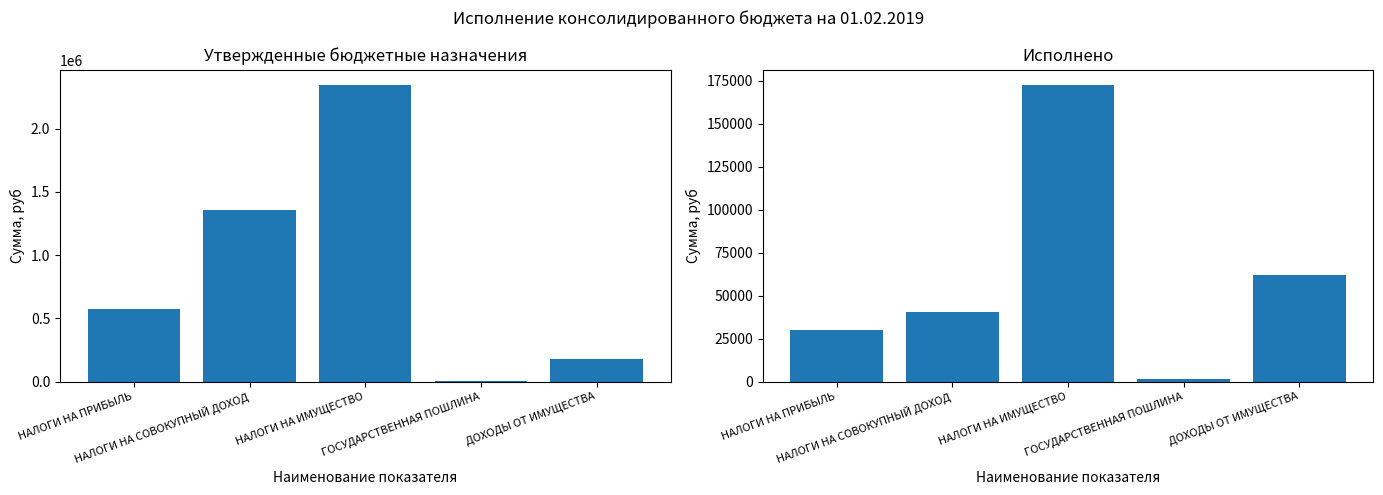

At which category is the sum across all series the highest?

НАЛОГИ НА ИМУЩЕСТВО